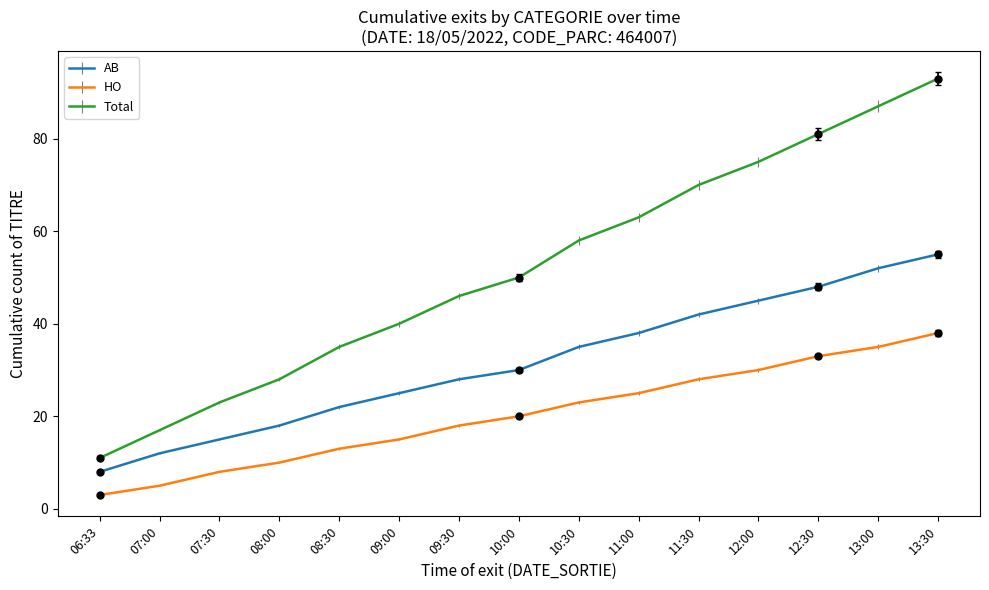

At how many categories does at least one series exceed 8?

15